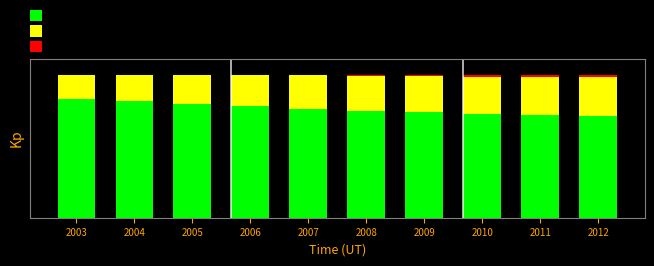

What is the average value of the Diesel series?

2.1